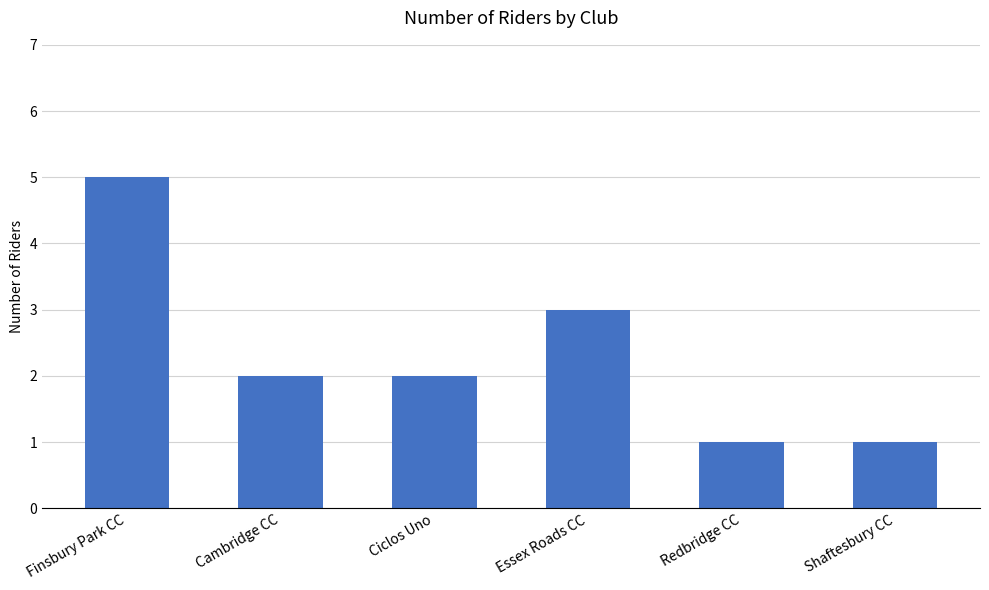

Is it true that the value at Finsbury Park CC is 5?

True